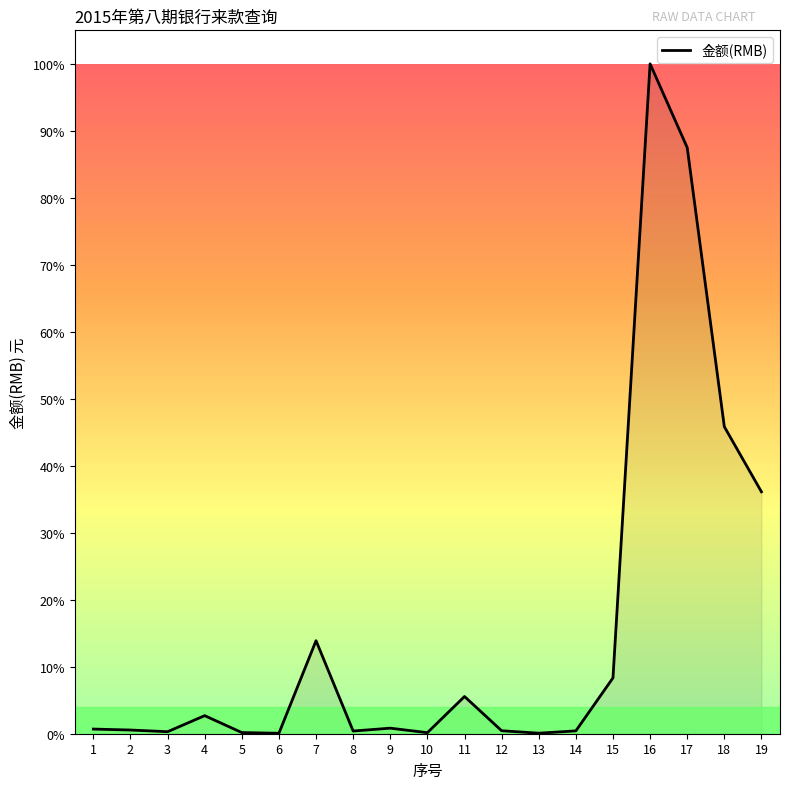

Where is the first local maximum?

4